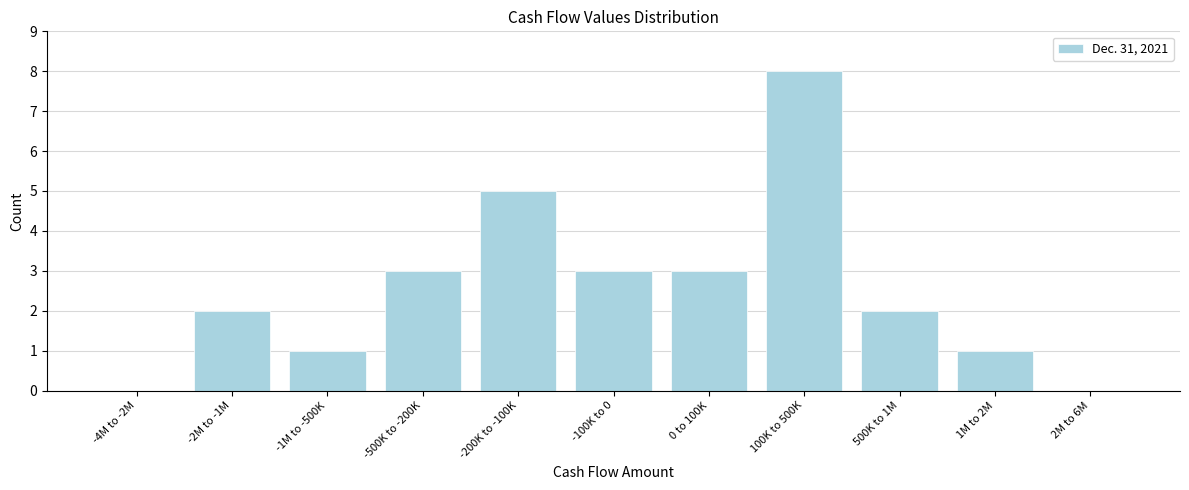

Reading left to right, transcribe all the data shown in this chart.

-4M to -2M=0	-2M to -1M=2	-1M to -500K=1	-500K to -200K=3	-200K to -100K=5	-100K to 0=3	0 to 100K=3	100K to 500K=8	500K to 1M=2	1M to 2M=1	2M to 6M=0